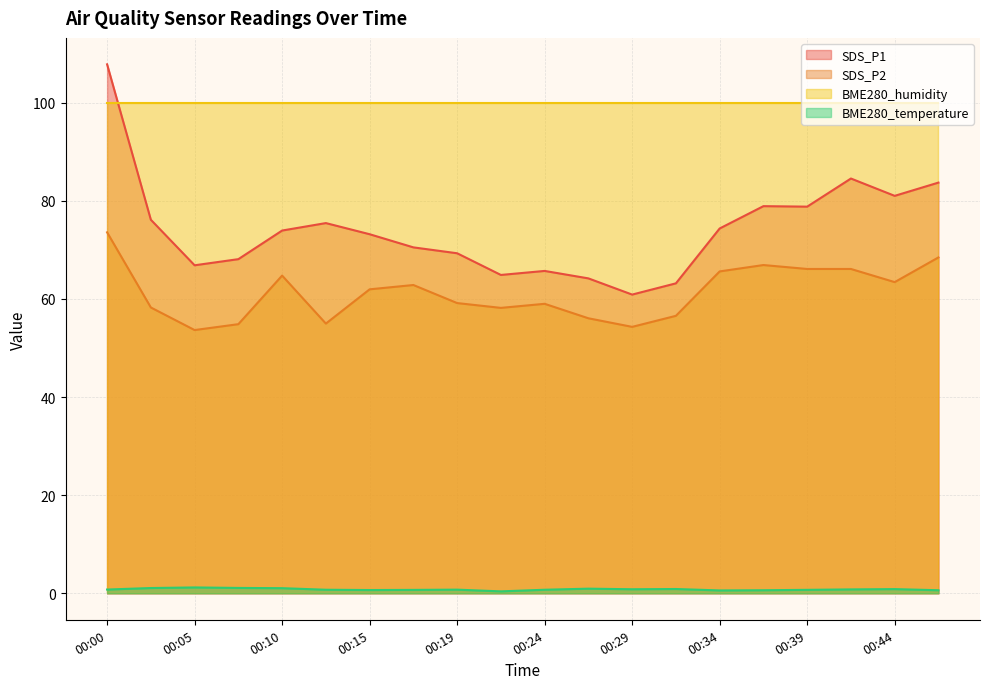

List the series in order of their peak value, highest first.

SDS_P1, BME280_humidity, SDS_P2, BME280_temperature